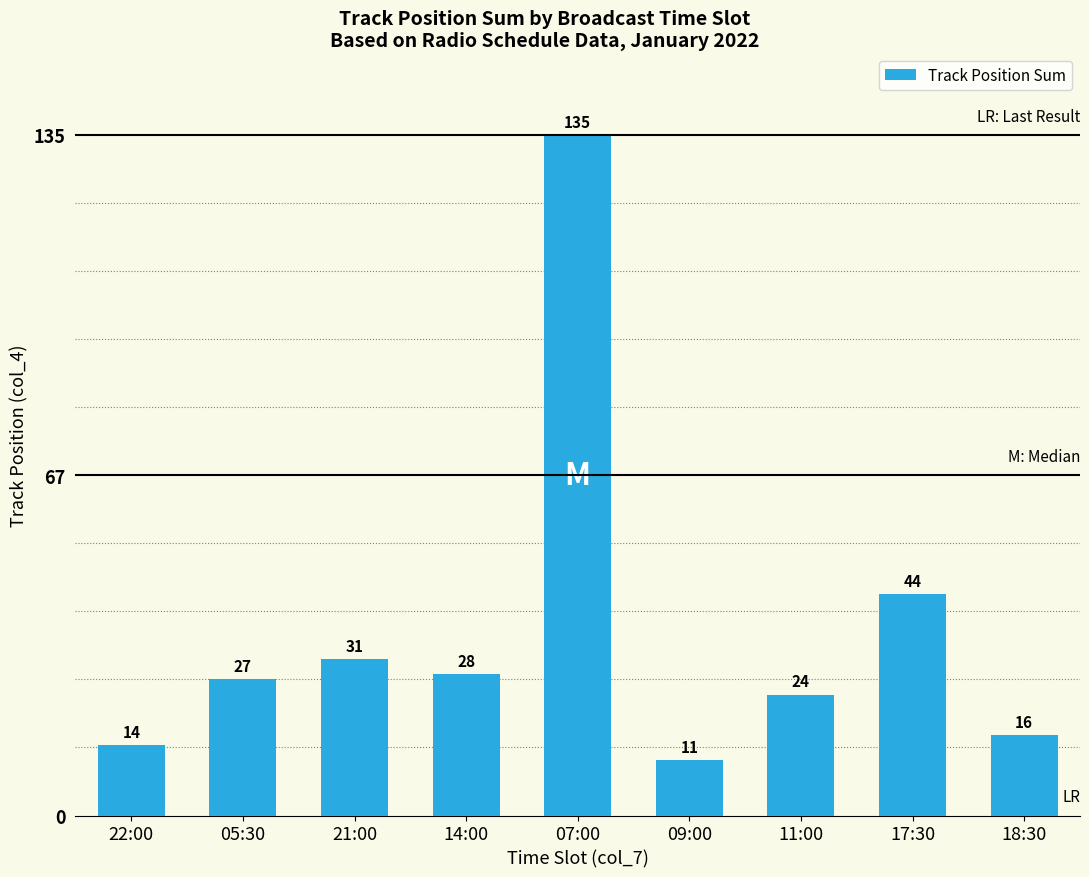

How many values are below 27?

4